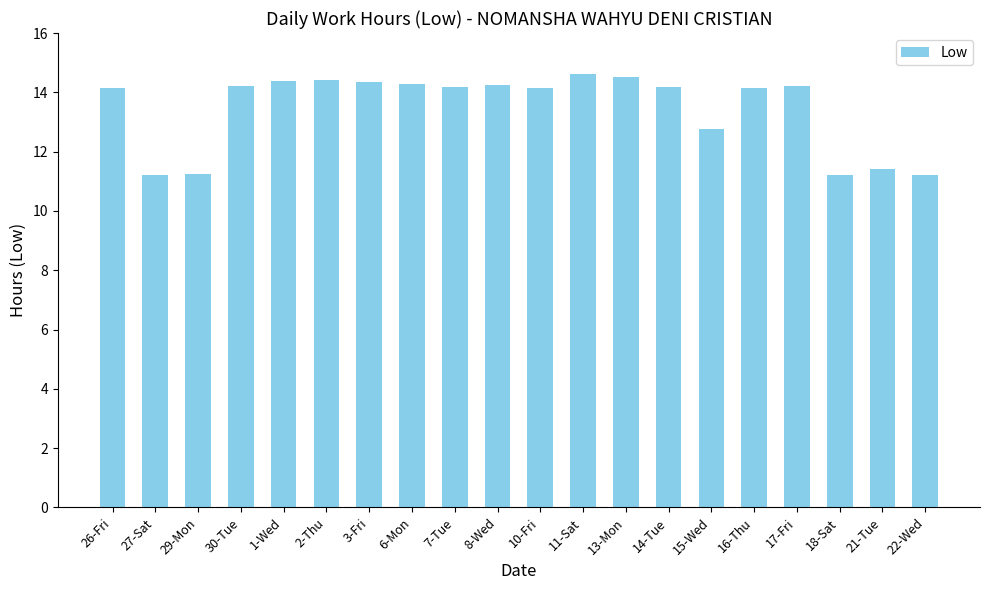

What is the greatest value displayed?

14.6